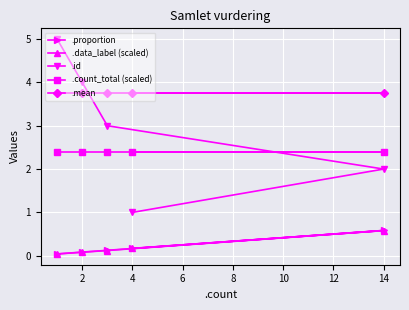

How many lines are shown in the chart?

5